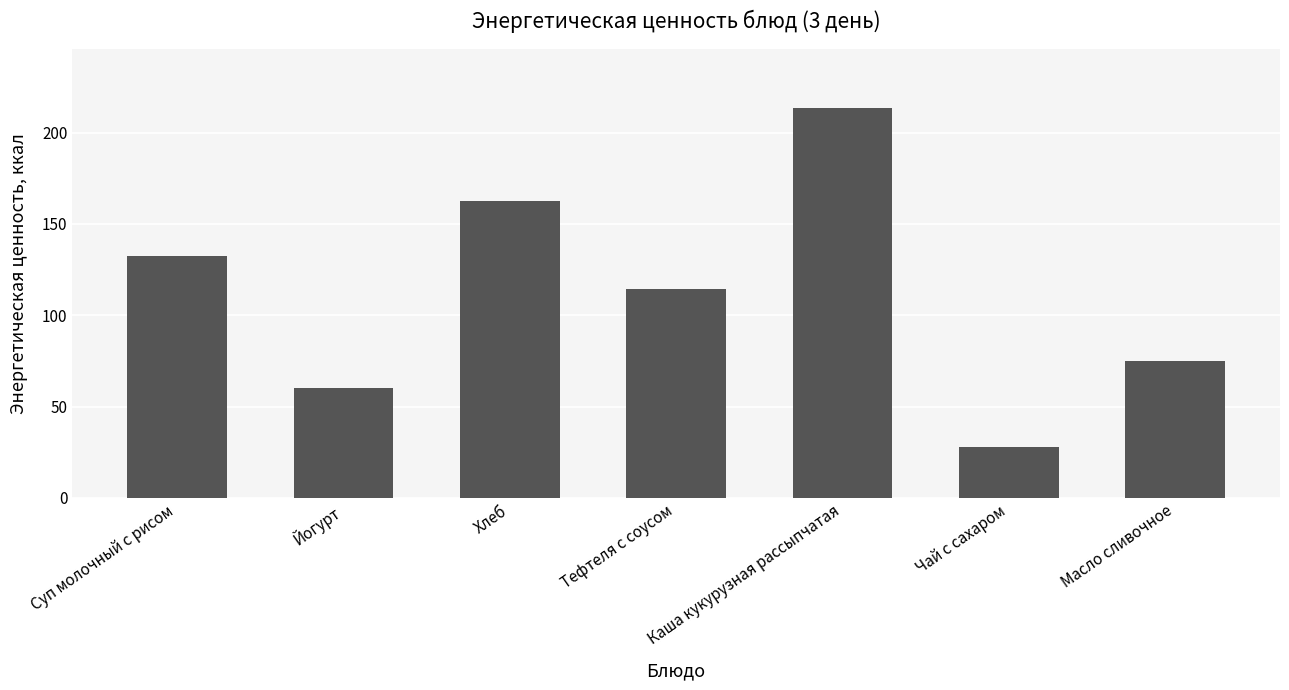

List the labels in order of value, largest first.

Каша кукурузная рассыпчатая, Хлеб, Суп молочный с рисом, Тефтеля с соусом, Масло сливочное, Йогурт, Чай с сахаром